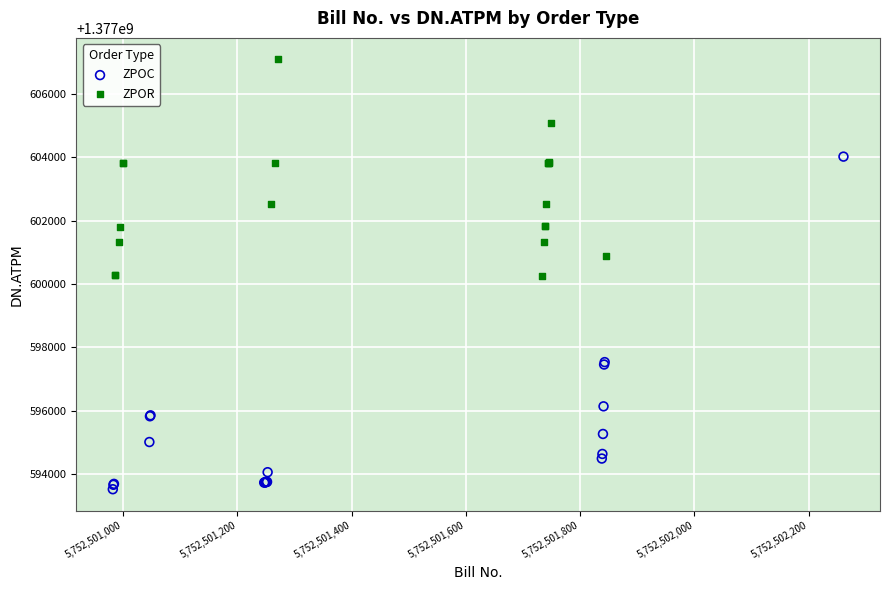

Which series has the largest Y range (max minus min)?

ZPOC